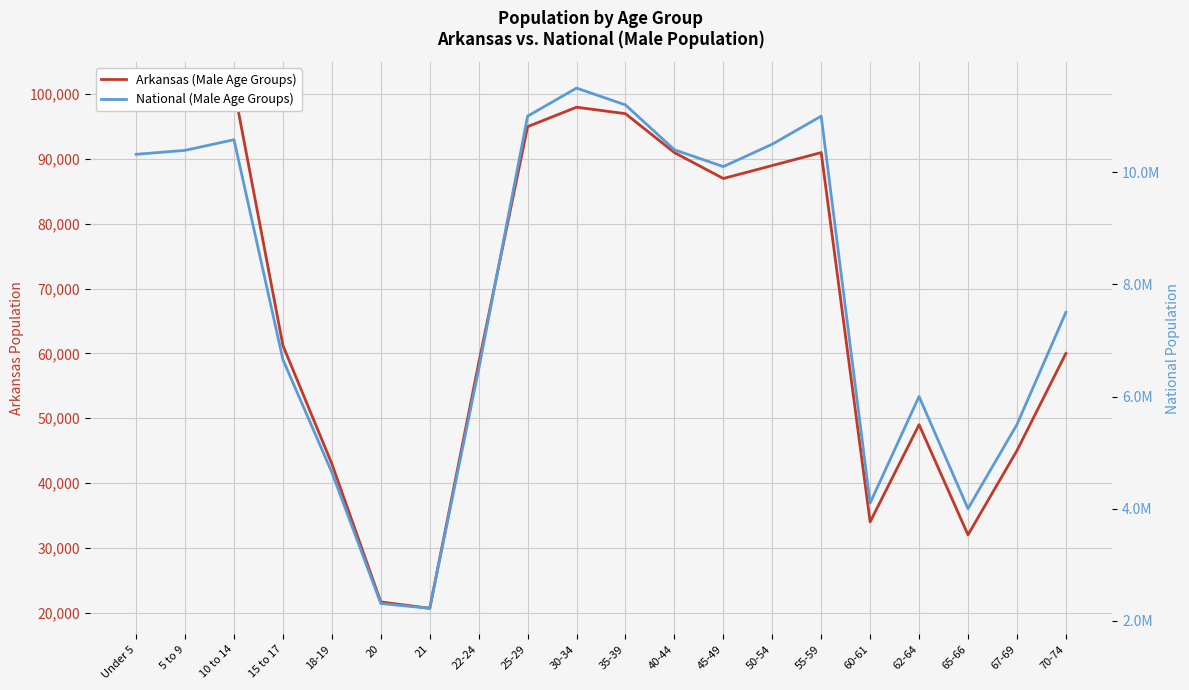

What is the average value of the National (Male Age Groups) series?

7820338